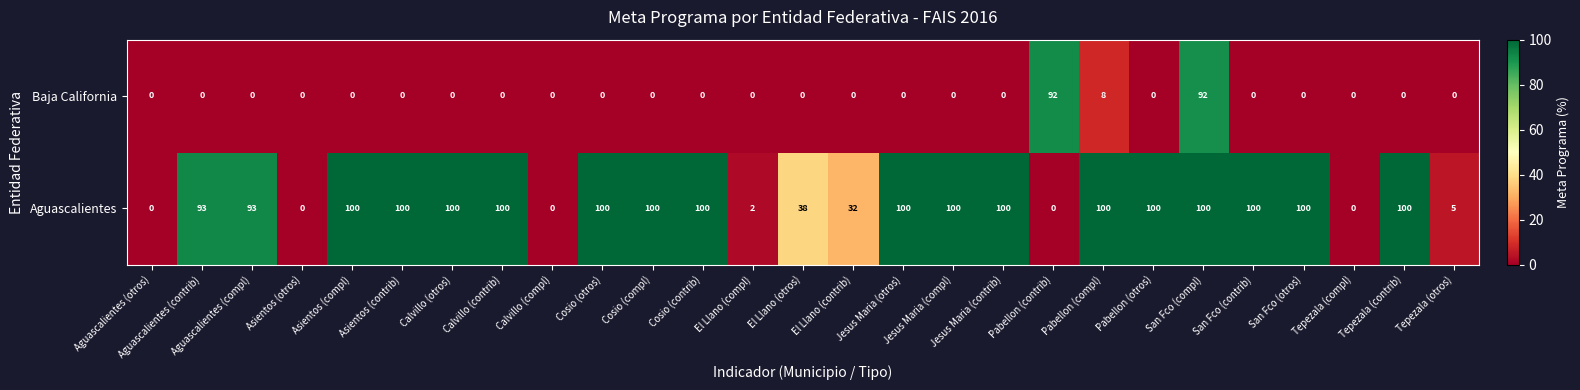

List the series in order of their peak value, lowest first.

Baja California, Aguascalientes